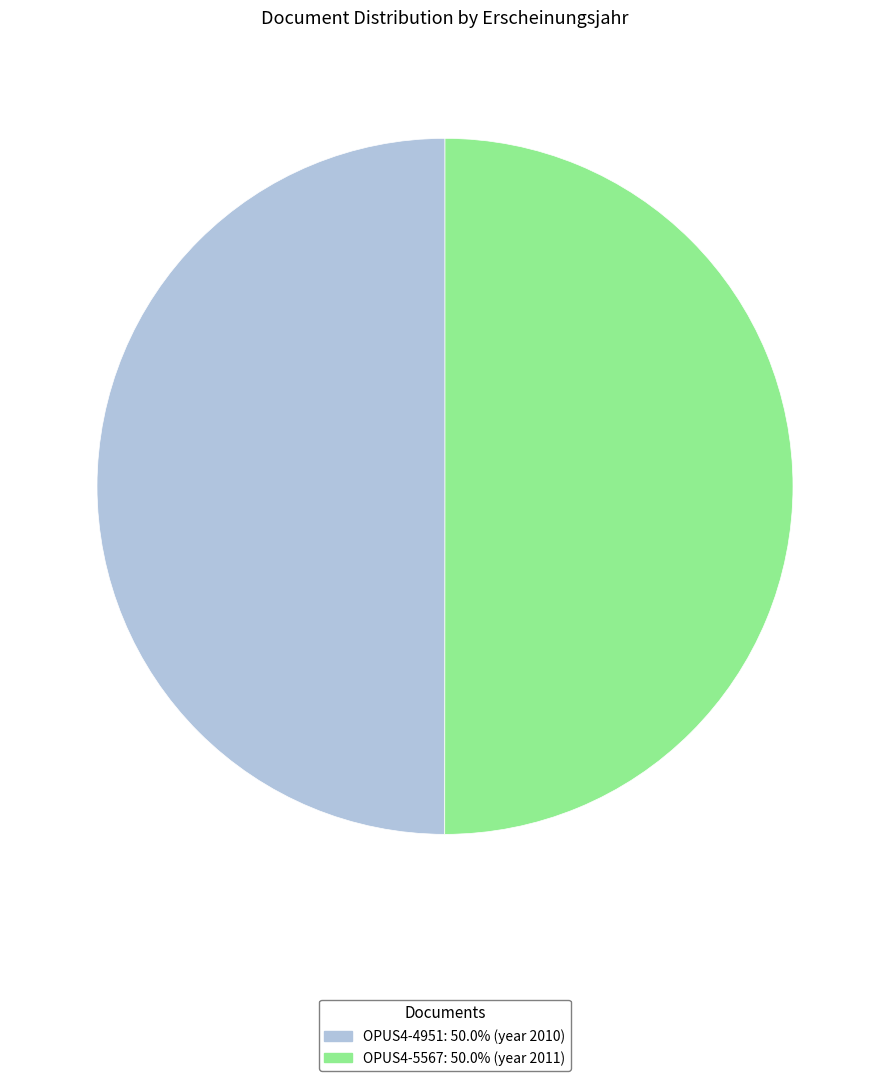

What is the ratio of the value at OPUS4-5567 to the value at OPUS4-4951?

1.0